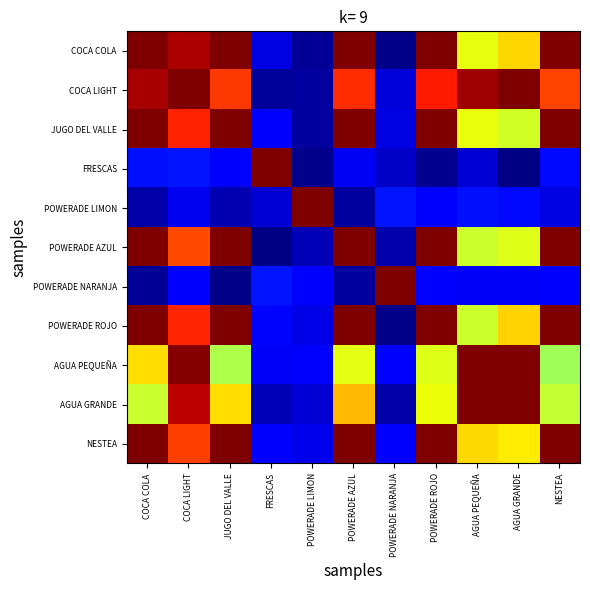

List the series in order of their peak value, highest first.

COCA COLA, COCA LIGHT, JUGO DEL VALLE, FRESCAS, POWERADE LIMON, POWERADE AZUL, POWERADE NARANJA, POWERADE ROJO, AGUA PEQUEÑA, AGUA GRANDE, NESTEA